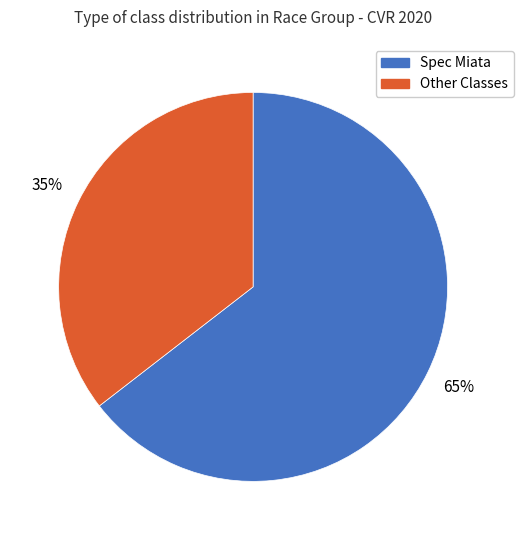

Is there any slice that represents more than half of the pie?

Yes